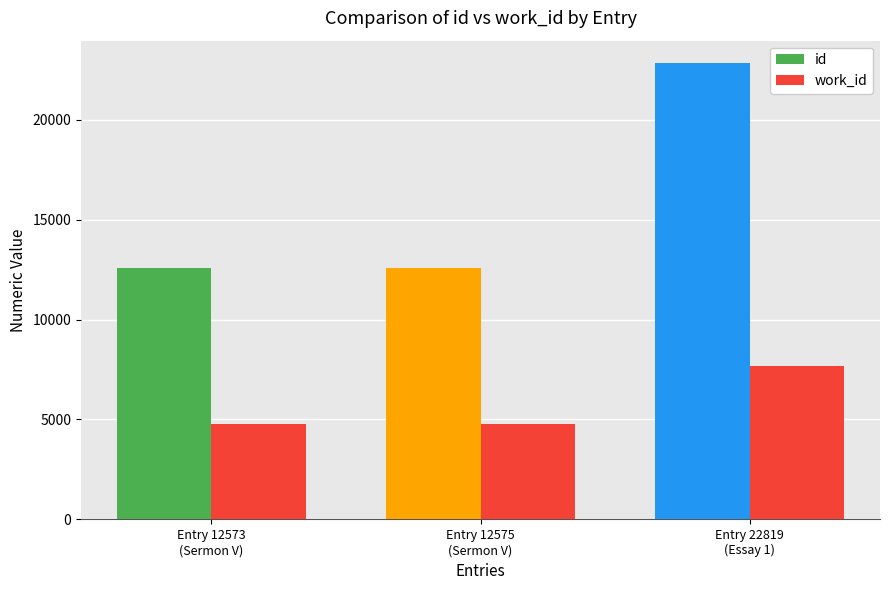

List the labels in order of value, largest first.

Entry 22819
(Essay 1), Entry 12573
(Sermon V), Entry 12575
(Sermon V)